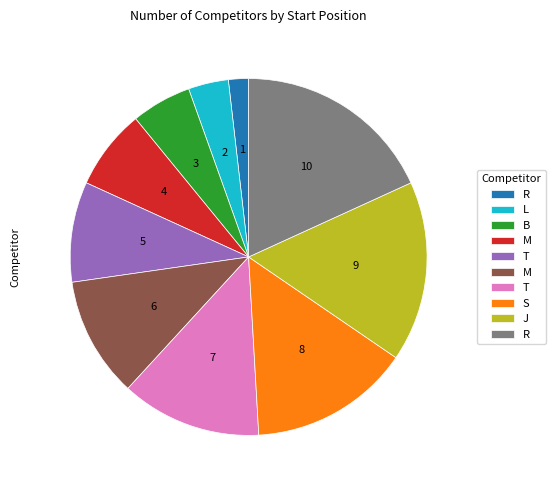

Does any single category account for the majority?

No